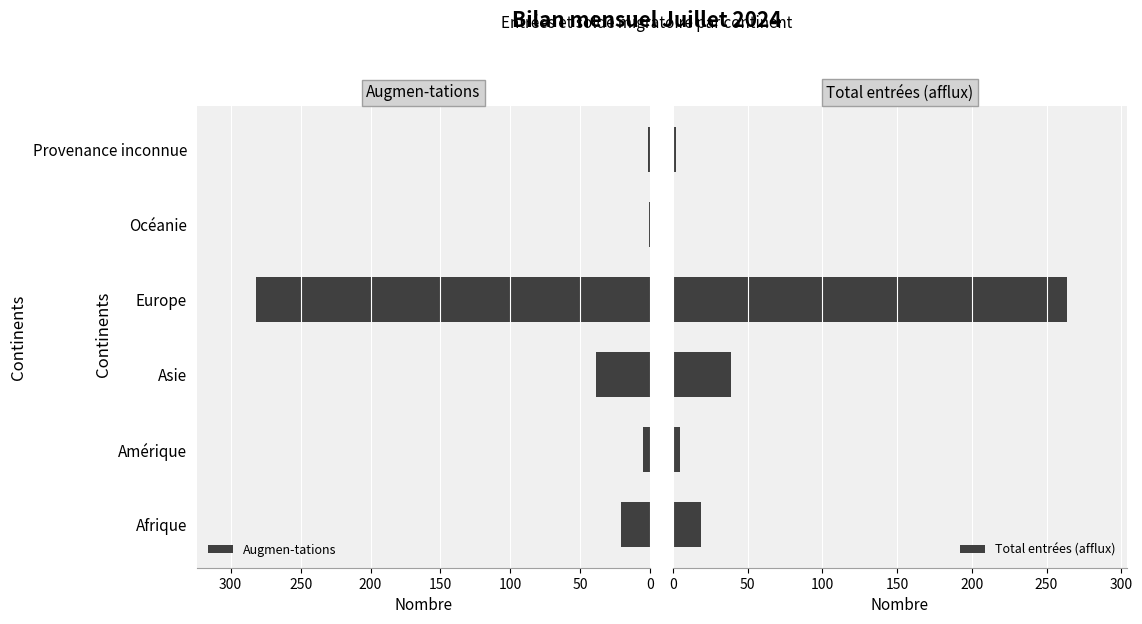

Reading left to right, what are all the values shown in this chart?

Augmen-tations: 21	5	39	282	1	2
Total entrées (afflux): 19	5	39	264	1	2